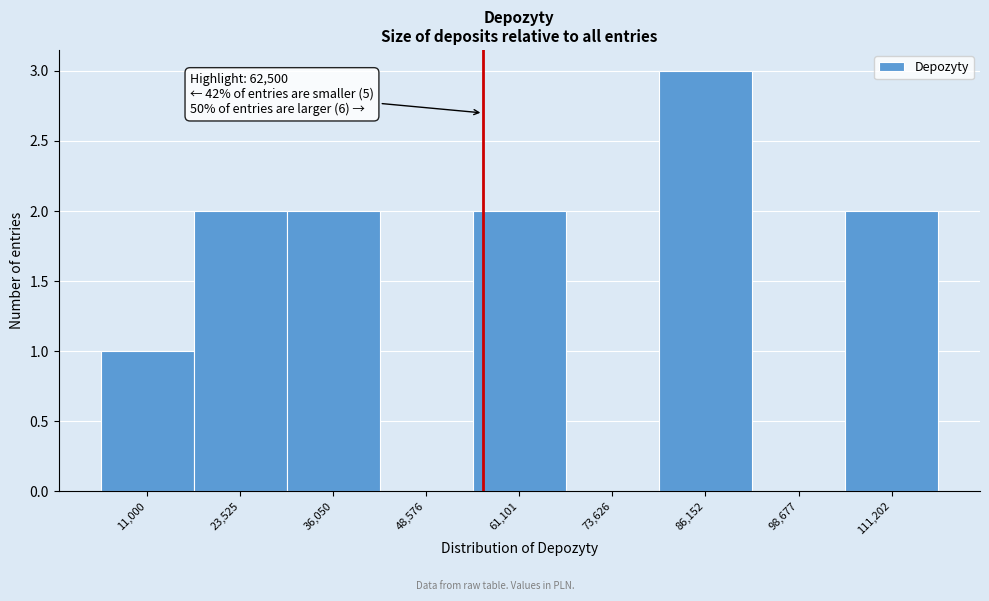

Reading right to left, extract all data points from this chart.

111,202=2	98,677=0	86,152=3	73,626=0	61,101=2	48,576=0	36,050=2	23,525=2	11,000=1